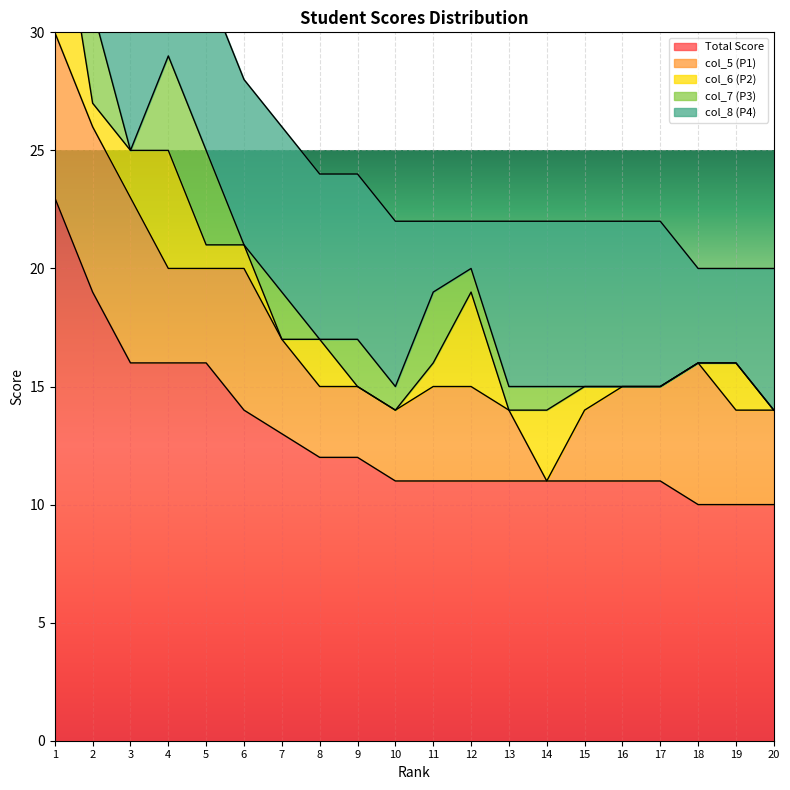

True or false: col_7 (P3) and Total Score cross at least once.

False